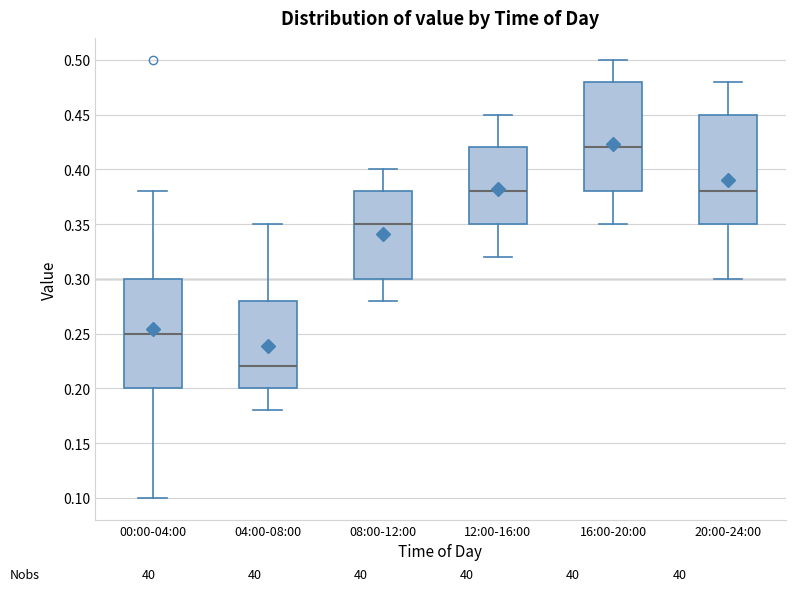

Reading left to right, read every box against the y-axis: the position of its median line, the range the box covers, and the ends of its whiskers. The values are not printed on the chart, so give them approximately, as read against the axis.

00:00-04:00: median 0.25, box 0.20 to 0.30, whiskers 0.10 to 0.38
04:00-08:00: median 0.22, box 0.20 to 0.28, whiskers 0.18 to 0.35
08:00-12:00: median 0.35, box 0.30 to 0.38, whiskers 0.28 to 0.40
12:00-16:00: median 0.38, box 0.35 to 0.42, whiskers 0.32 to 0.45
16:00-20:00: median 0.42, box 0.38 to 0.48, whiskers 0.35 to 0.50
20:00-24:00: median 0.38, box 0.35 to 0.45, whiskers 0.30 to 0.48